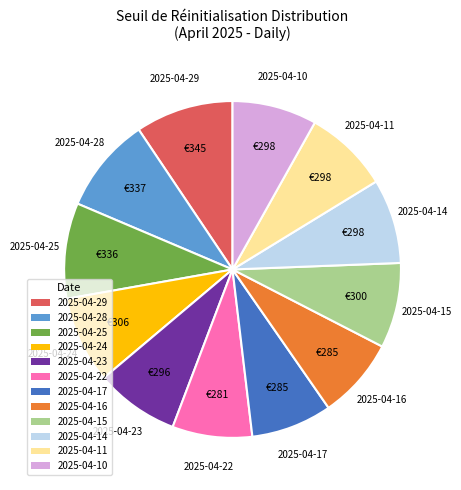

Does 2025-04-11 represent more than half of the total?

No